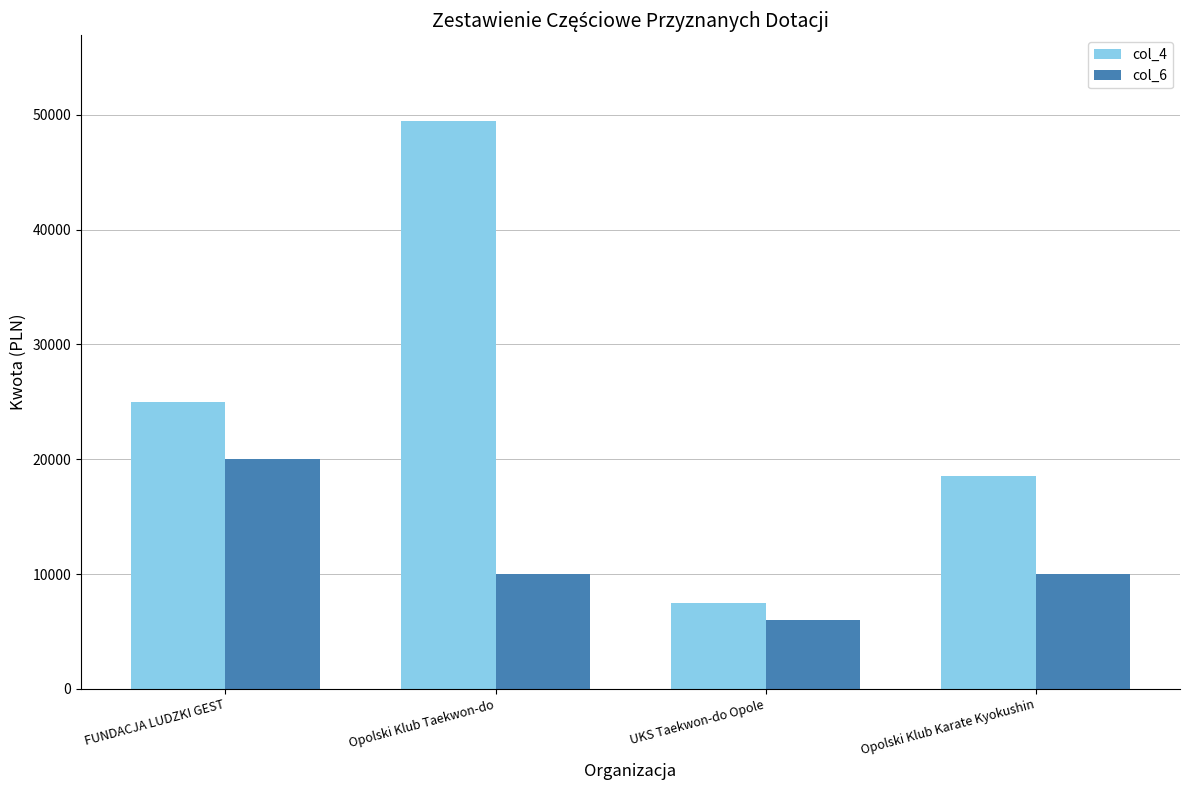

What is the spread (max minus min) of values at FUNDACJA LUDZKI GEST?

5000